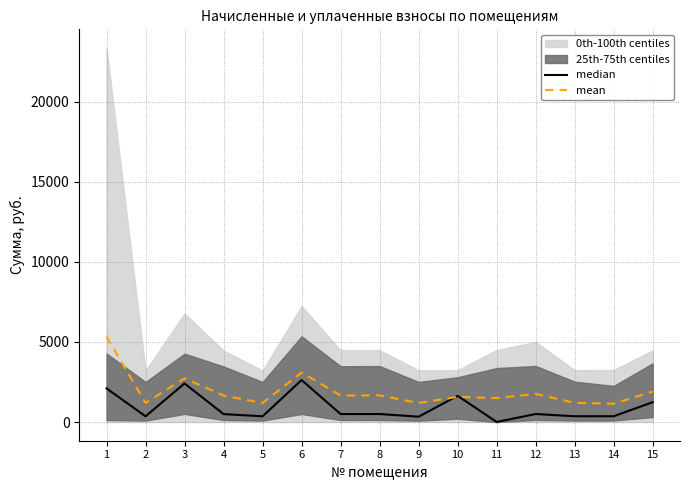

Where does the mean series first go above 1651?

1